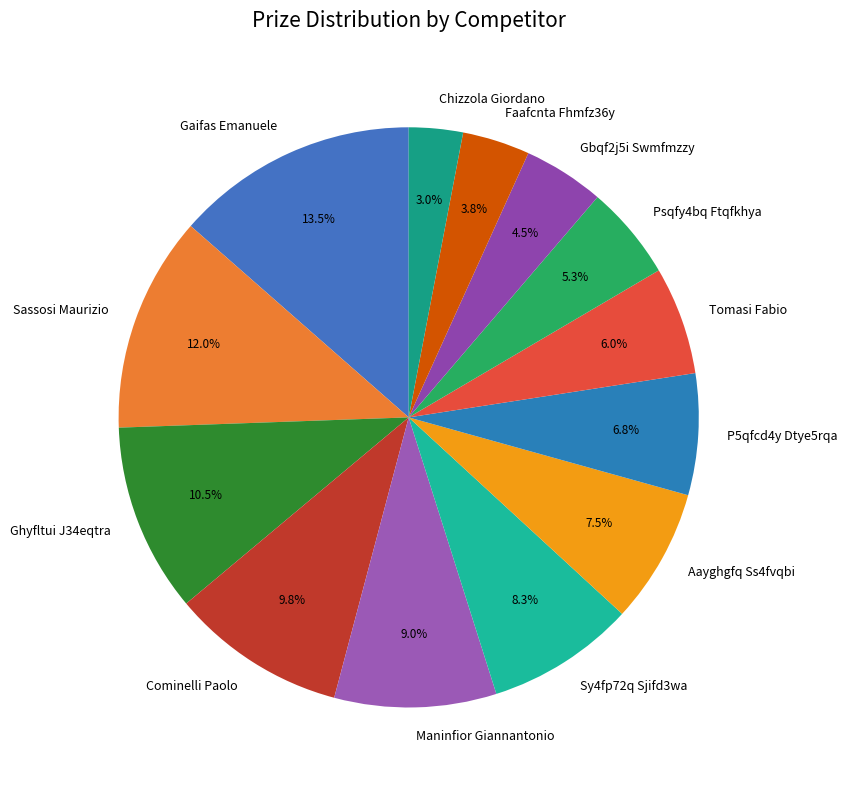

Do Sy4fp72q Sjifd3wa and Aayghgfq Ss4fvqbi together represent more than half of the pie?

No